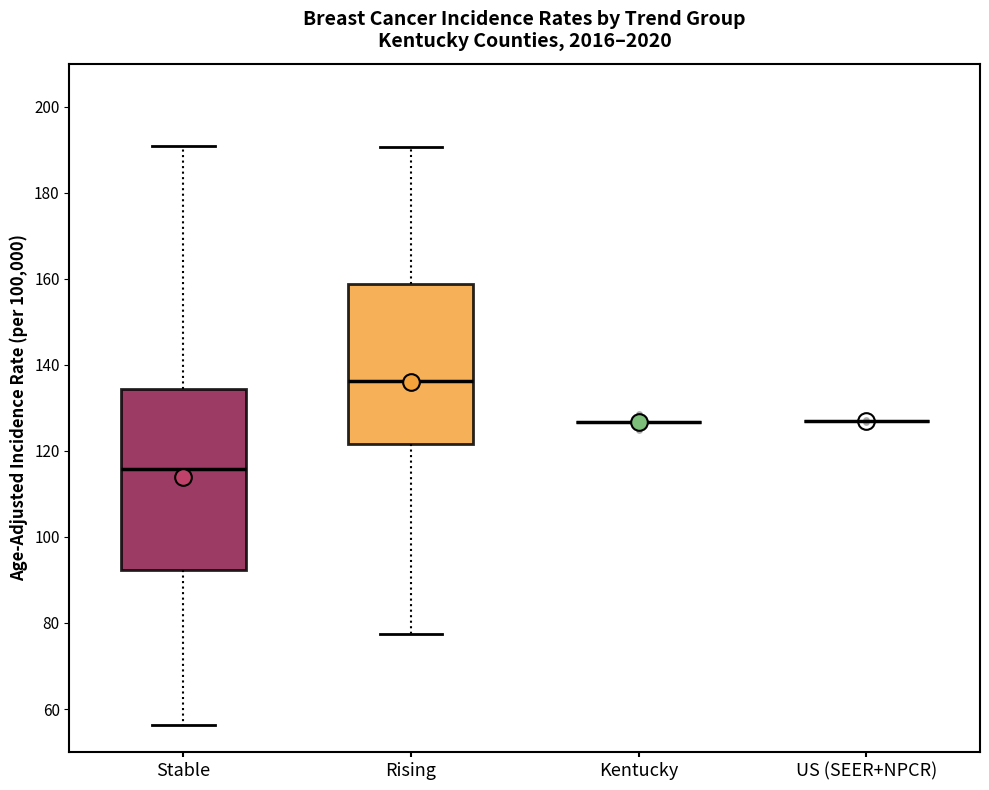

Reading left to right, transcribe this box plot: for each box, give where its median line is, the range the box spans, and where its two whiskers end, as read against the y-axis. The values are not printed on the chart, so give them approximately, as read against the axis.

Stable: median 116, box 92 to 134, whiskers 56 to 190
Rising: median 136, box 122 to 158, whiskers 78 to 190
Kentucky: box collapsed to a line at 126, whiskers 126 to 126
US (SEER+NPCR): box collapsed to a line at 128, whiskers 128 to 128